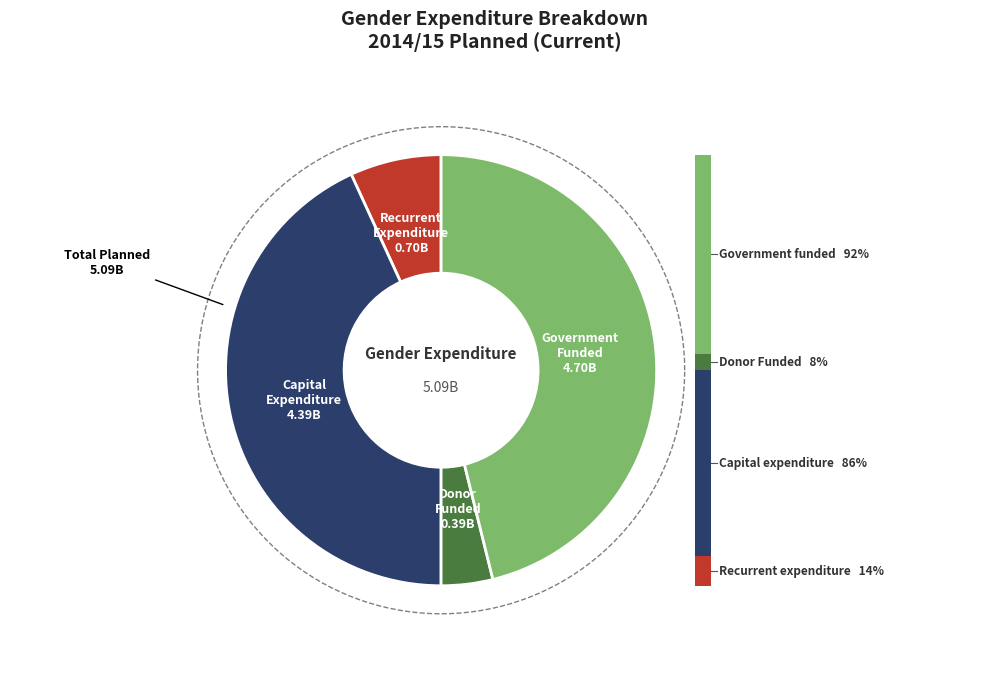

How many slices are in this pie chart?

4